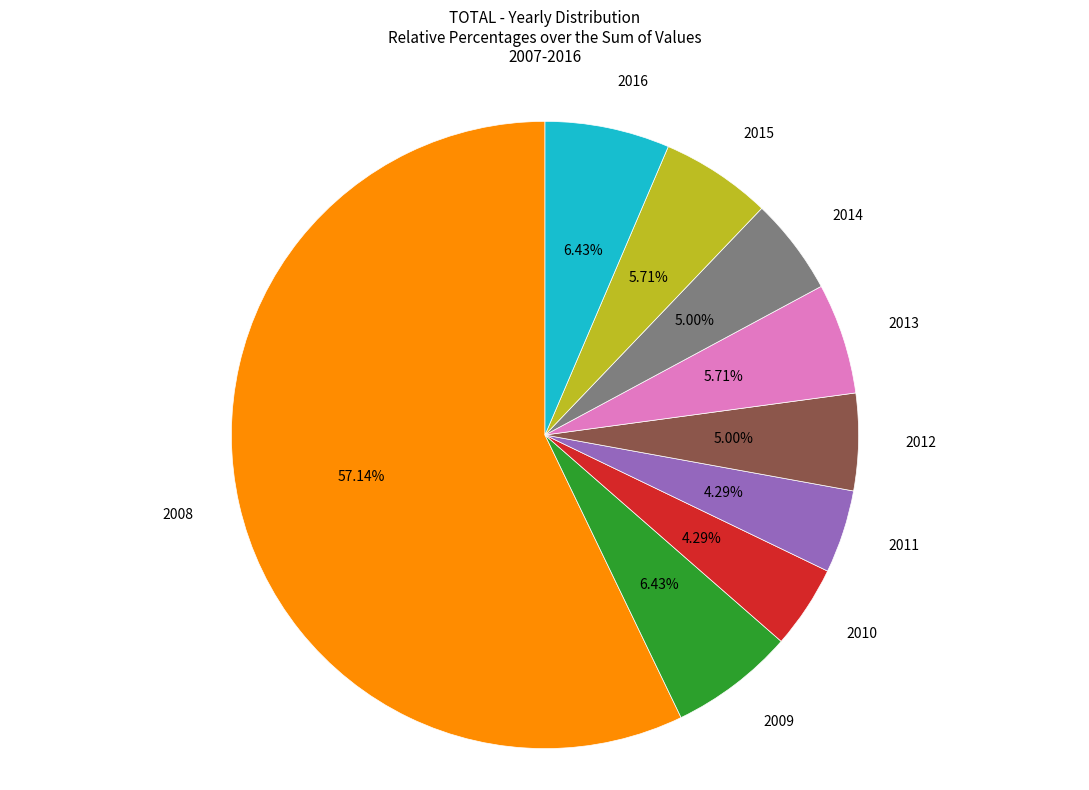

Is there any slice that represents more than half of the pie?

Yes